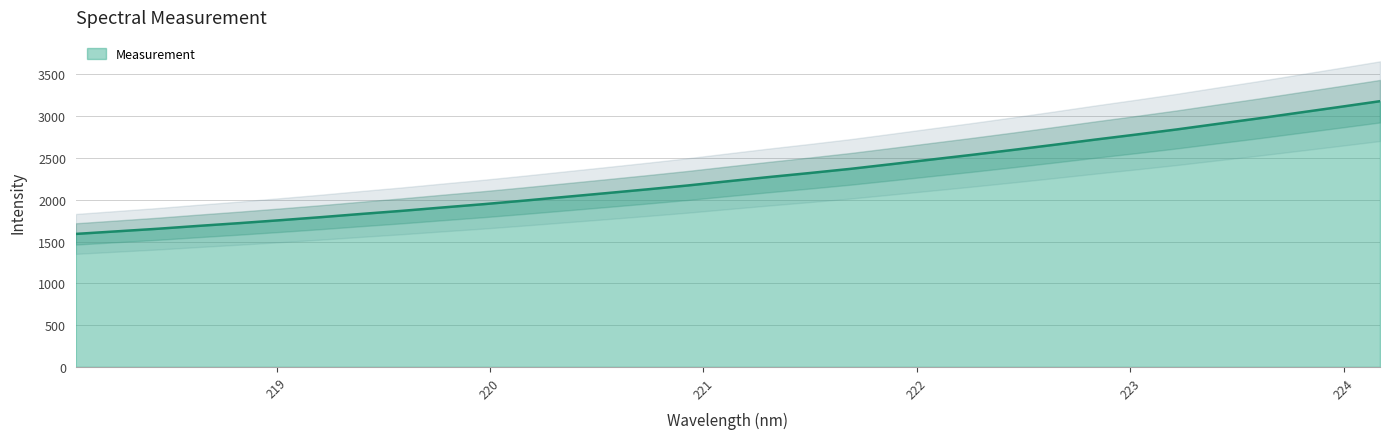

Rank the categories by value from highest to lowest.

224.1709, 223.9802, 223.7895, 223.5987, 223.408, 223.2172, 223.0264, 222.8355, 222.6447, 222.4538, 222.263, 222.0721, 221.8812, 221.6902, 221.4993, 221.3083, 221.1174, 220.9264, 220.7354, 220.5444, 220.3533, 220.1623, 219.9712, 219.7801, 219.589, 219.3979, 219.2067, 219.0156, 218.8244, 218.6332, 218.442, 218.2508, 218.0596